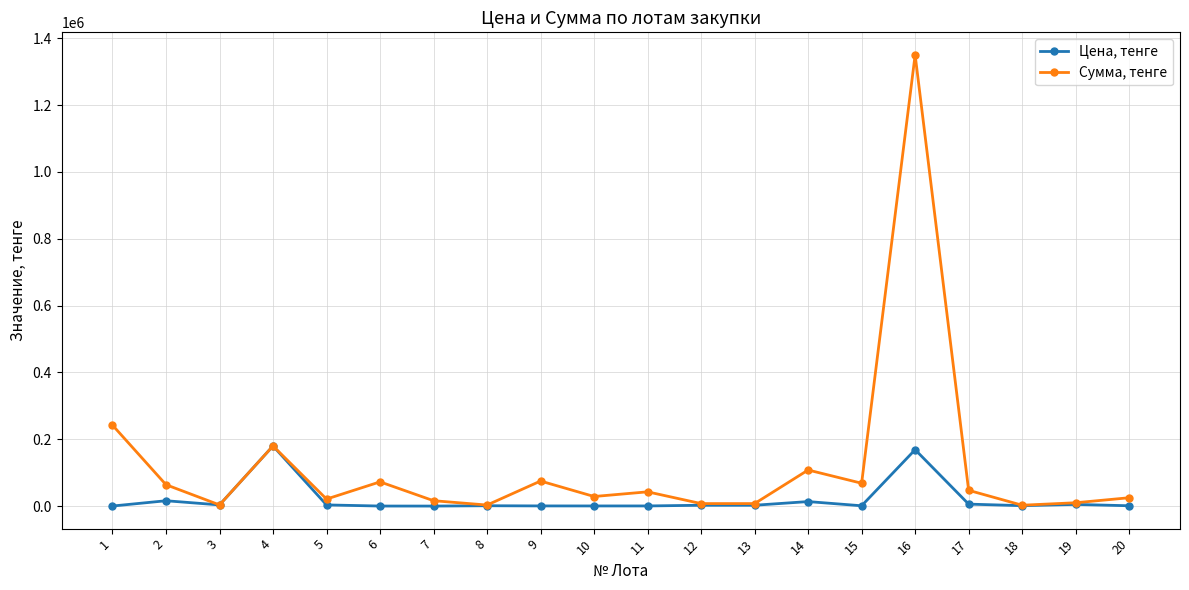

Where is the first local minimum for Сумма, тенге?

3